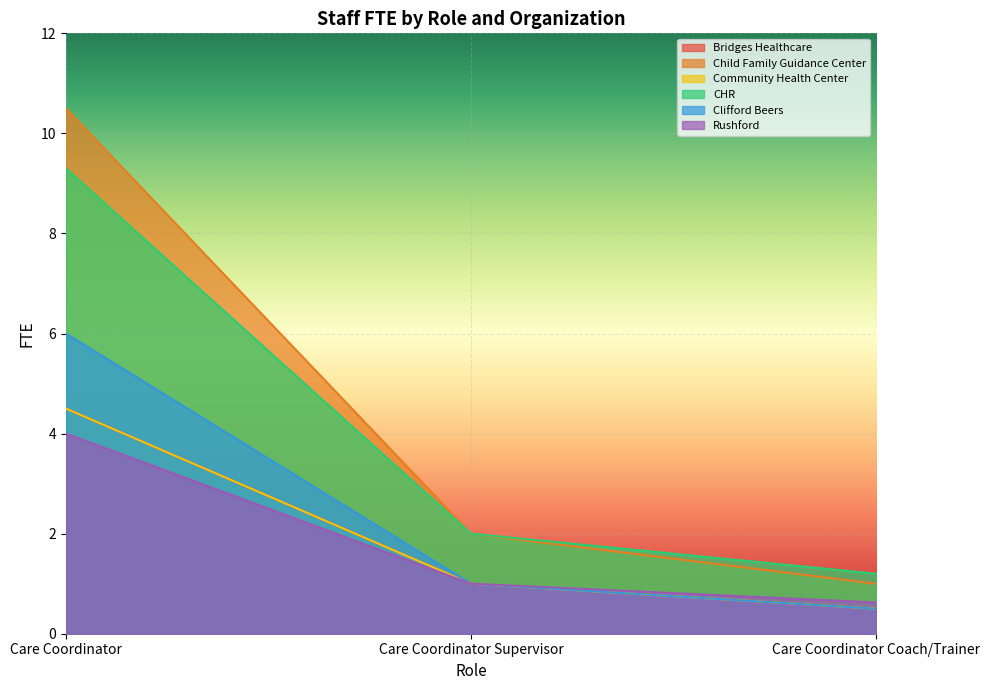

At which label is Clifford Beers closest to 3?

Care Coordinator Supervisor